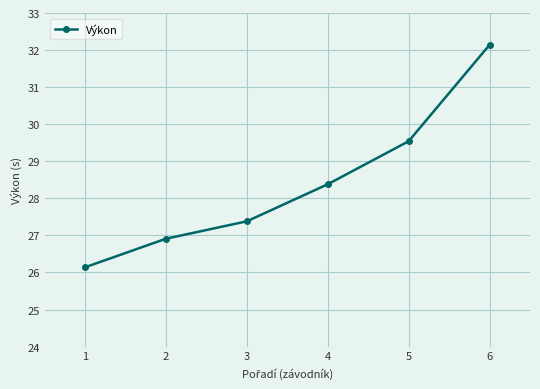

Approximately how many times larger is the value at 4 compared to 3?

1.0